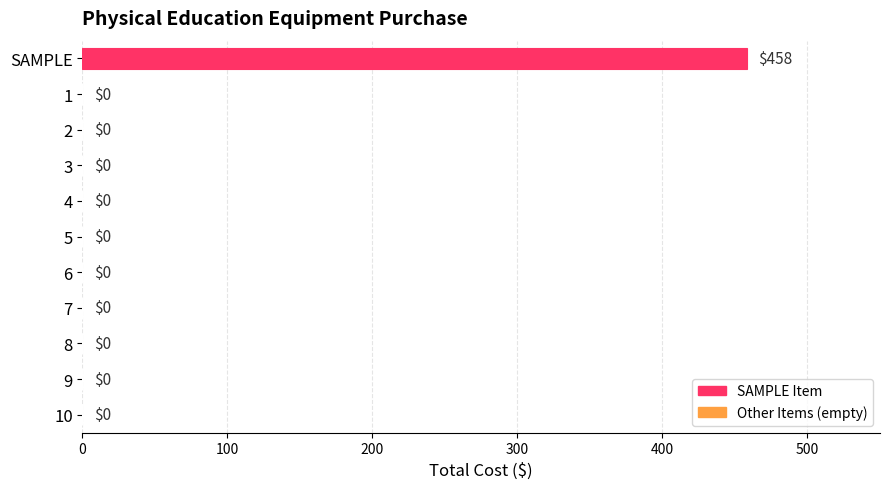

How many distinct data groups are displayed?

1